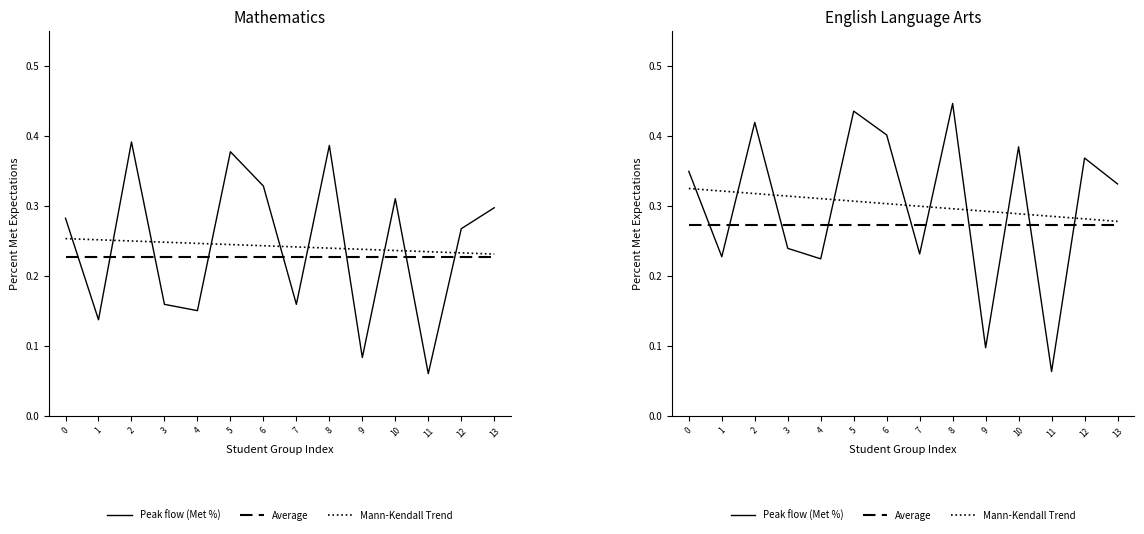

Is this an area chart (filled region under the line)?

No